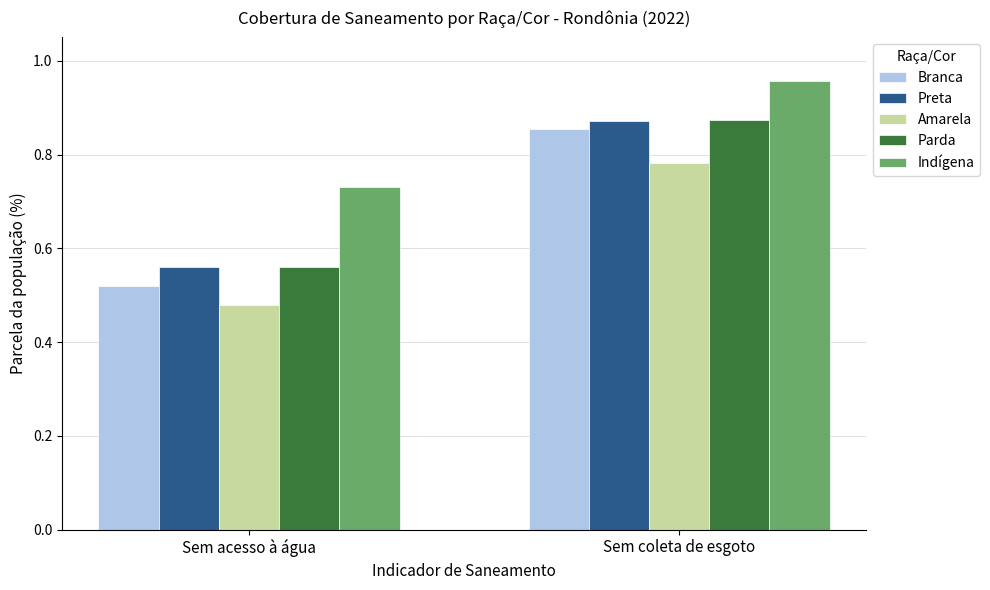

Rank the categories by Parda value from lowest to highest.

Sem acesso à água, Sem coleta de esgoto